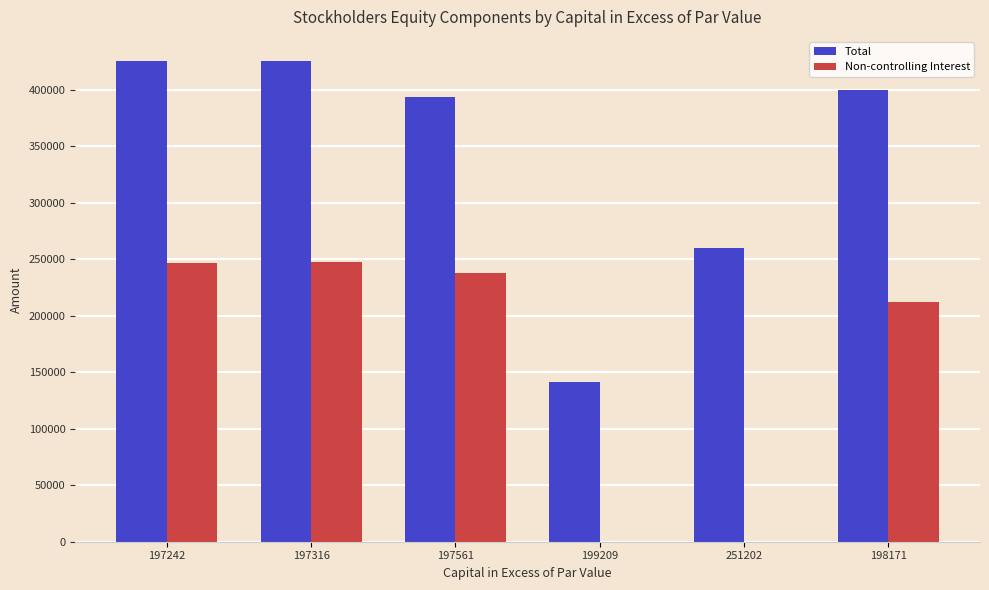

Is it true that Non-controlling Interest equals 122864 at 251202?

False